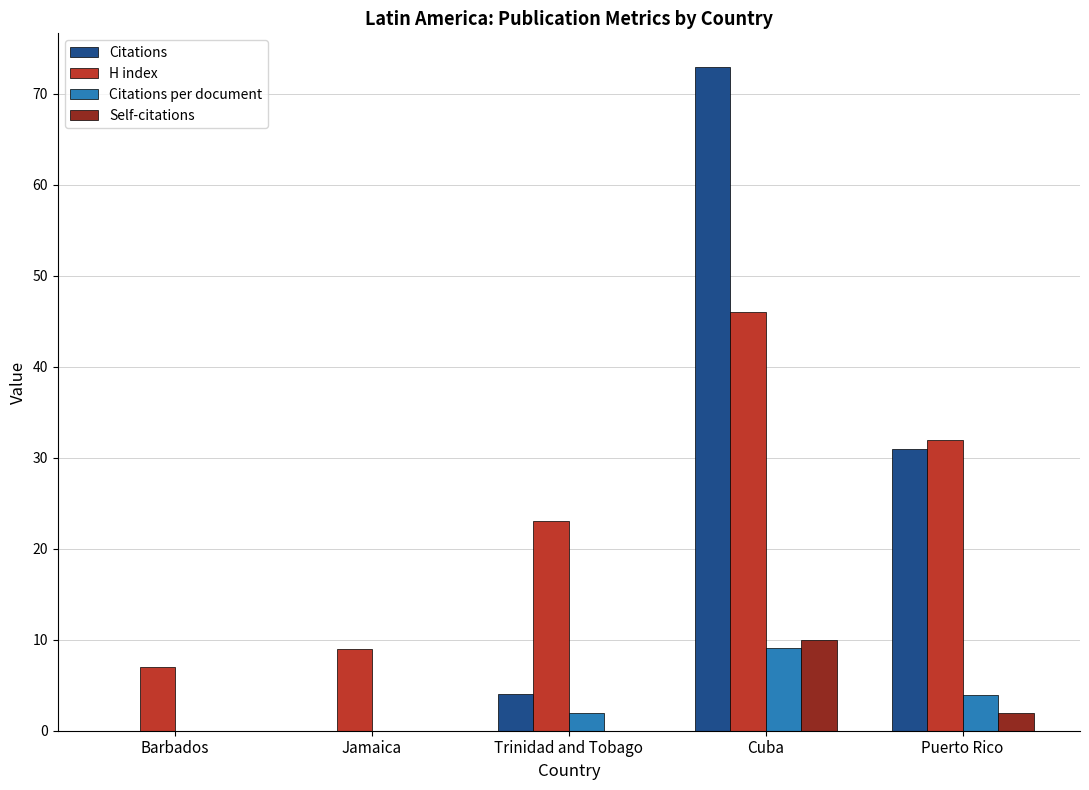

What is the approximate value of Citations at Puerto Rico?

31.0